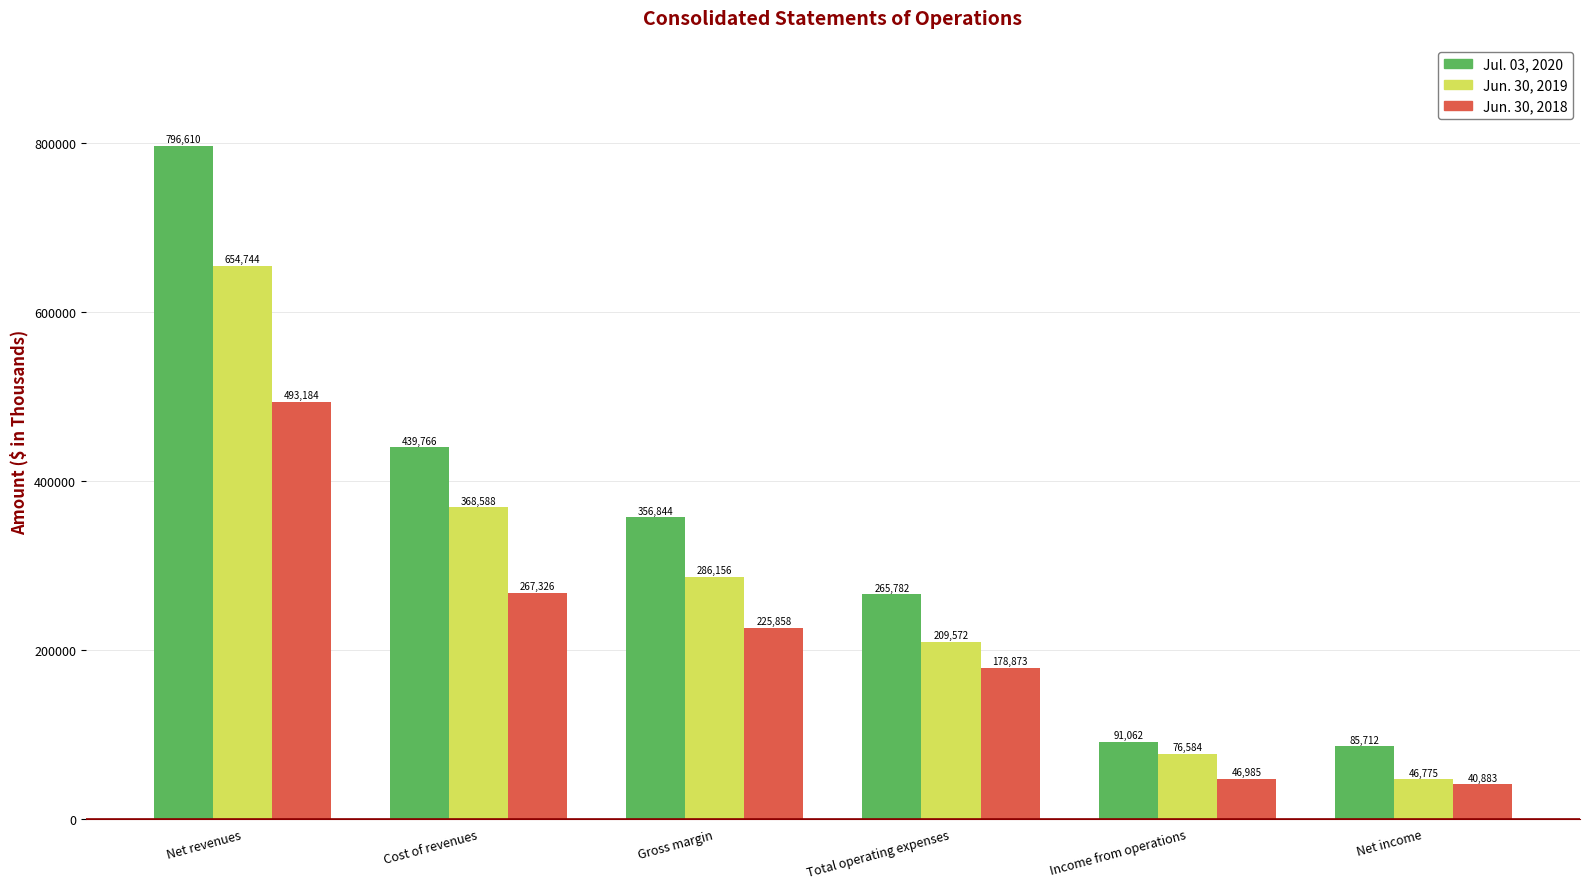

How many distinct data groups are displayed?

3